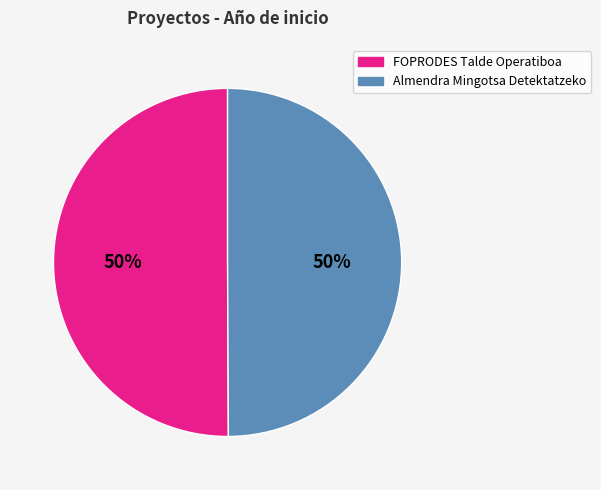

How many slices are in this pie chart?

2